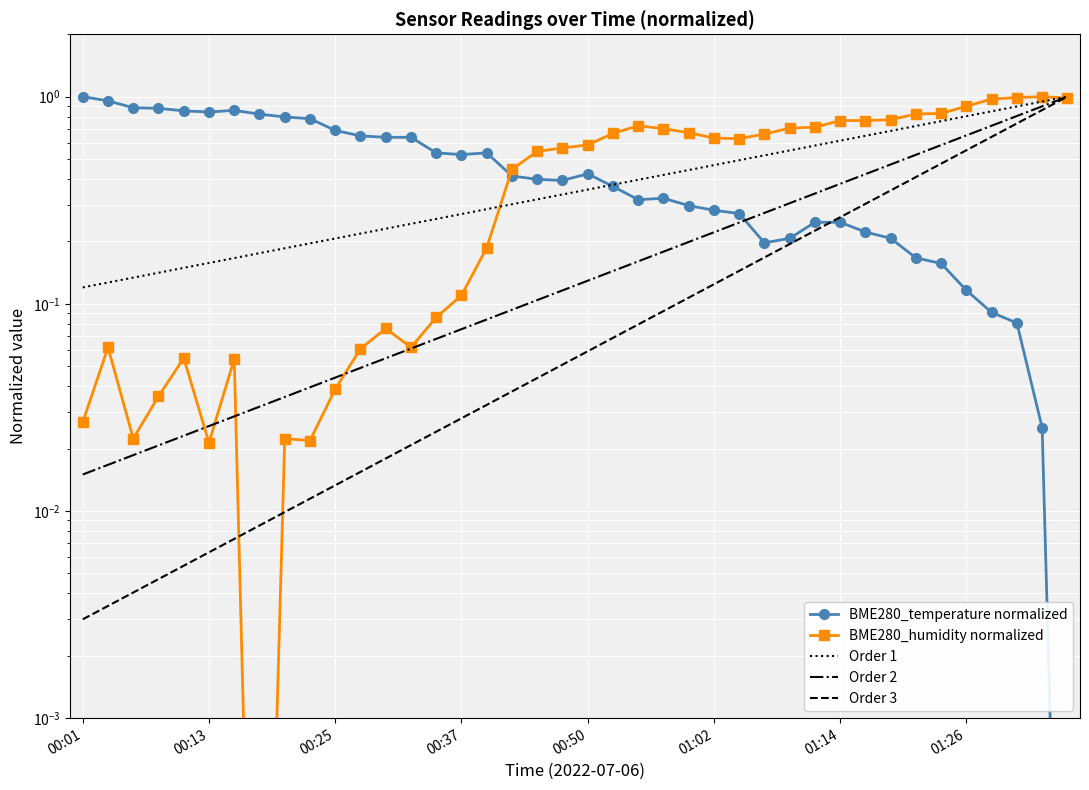

Reading right to left, list all the values displayed in this chart.

BME280_temperature: 0.0	0.0	0.1	0.1	0.1	0.2	0.2	0.2	0.2	0.2	0.2	0.2	0.2	0.3	0.3	0.3	0.3	0.3	0.4	0.4	0.4	0.4	0.4	0.5	0.5	0.5	0.6	0.6	0.6	0.7	0.8	0.8	0.8	0.9	0.8	0.9	0.9	0.9	1.0	1.0
BME280_humidity: 1.0	1.0	1.0	1.0	0.9	0.8	0.8	0.8	0.8	0.8	0.7	0.7	0.7	0.6	0.6	0.7	0.7	0.7	0.7	0.6	0.6	0.5	0.4	0.2	0.1	0.1	0.1	0.1	0.1	0.0	0.0	0.0	0.0	0.1	0.0	0.1	0.0	0.0	0.1	0.0